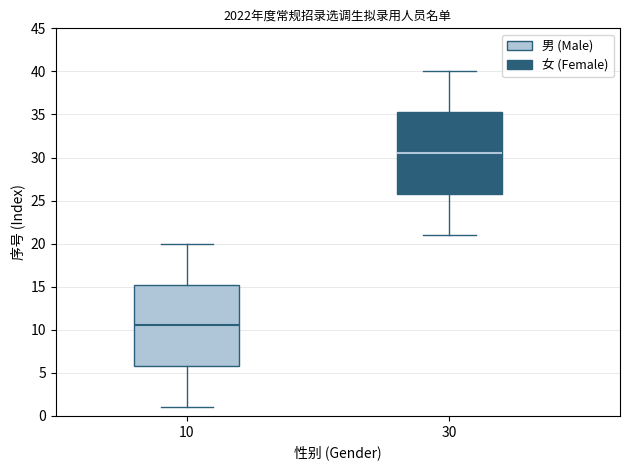

Reading left to right, read every box against the y-axis: the position of its median line, the range the box covers, and the ends of its whiskers. The values are not printed on the chart, so give them approximately, as read against the axis.

10: median 10.5, box 6.0 to 15.5, whiskers 1.0 to 20.0
30: median 30.5, box 26.0 to 35.5, whiskers 21.0 to 40.0